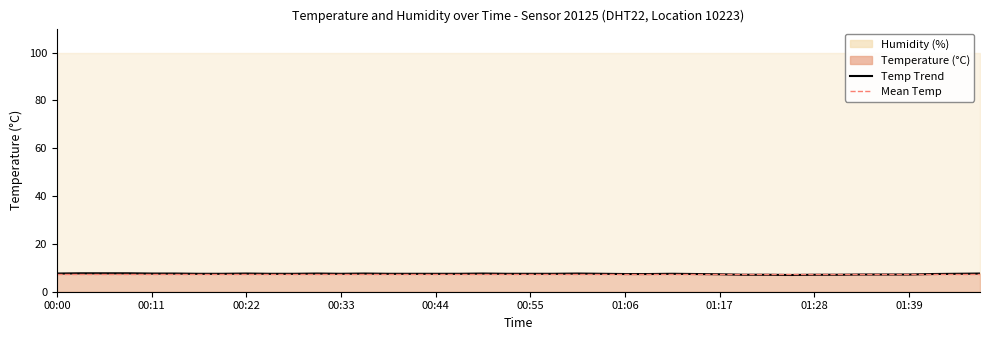

Count the number of values greater than 7.

39